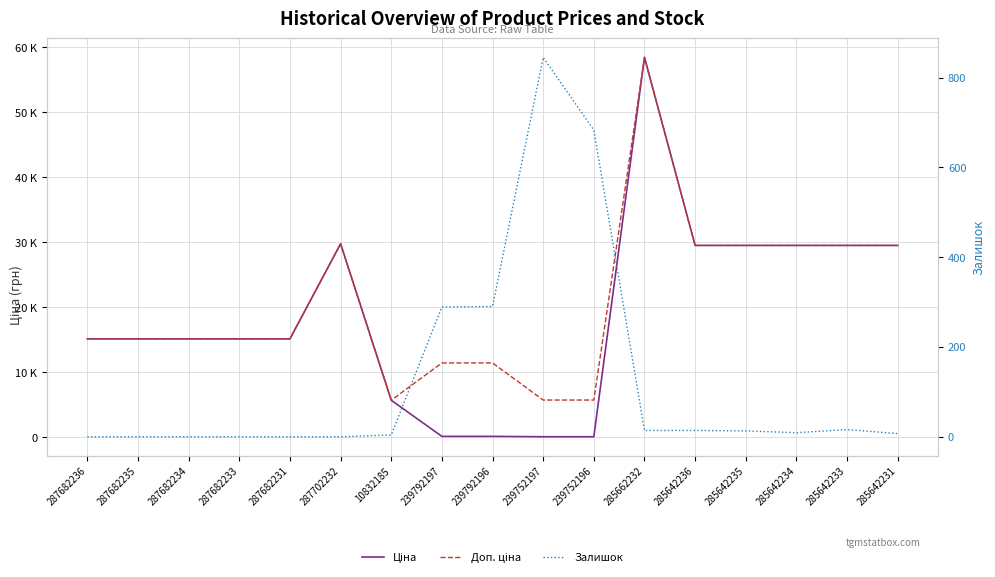

Where is Залишок nearest to the value 422?

239792196